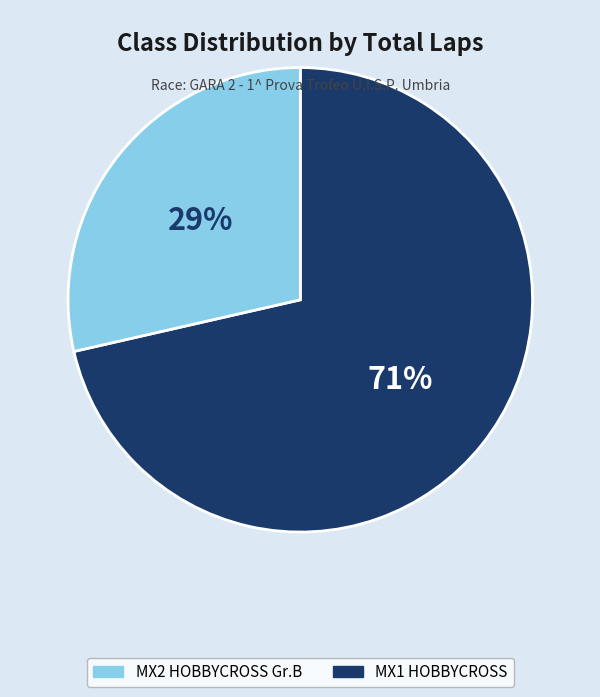

Is there a majority slice in this chart?

Yes